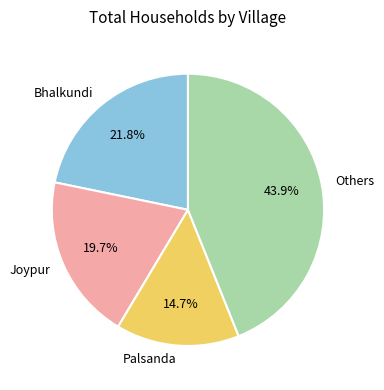

Rank the categories by value from lowest to highest.

Palsanda, Joypur, Bhalkundi, Others